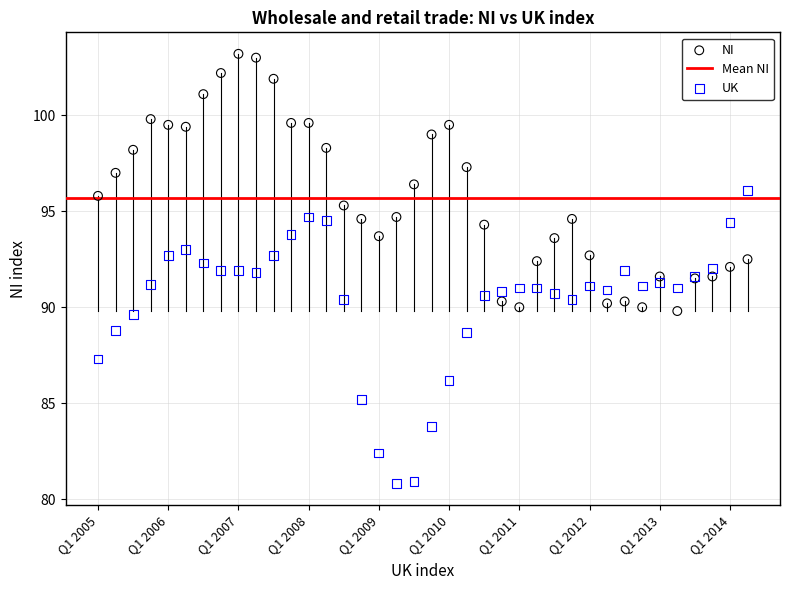

Which series reaches the maximum Y coordinate?

NI